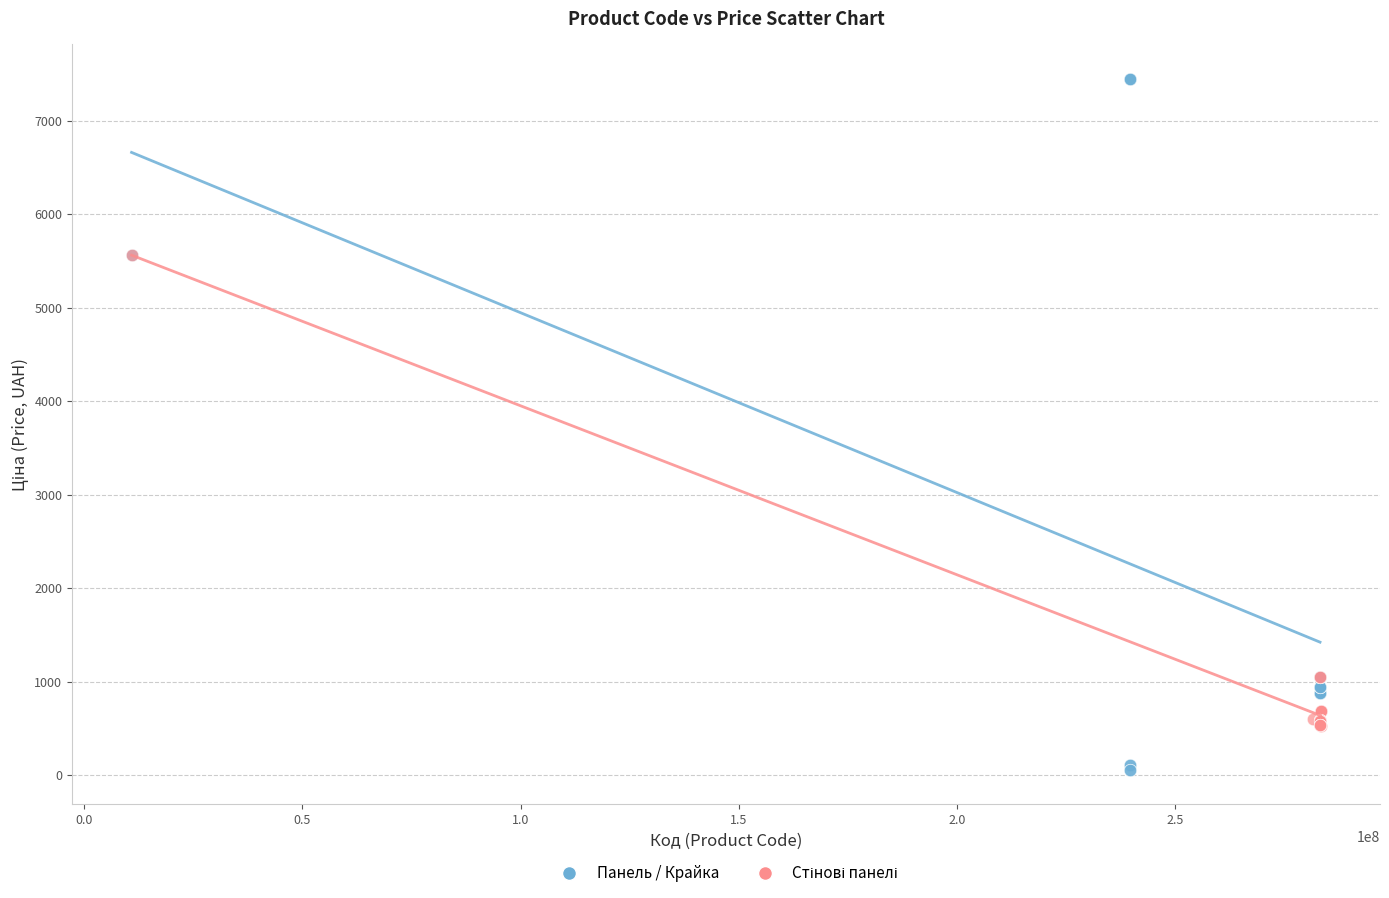

Which series has the widest spread of Y values?

Панель / Крайка